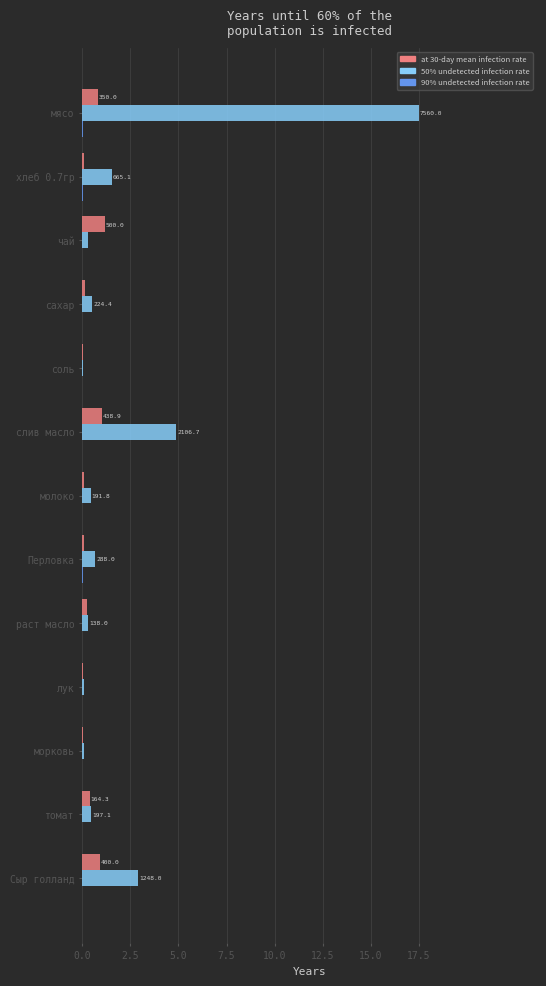

Which series has the largest total across all categories?

50% undetected infection rate